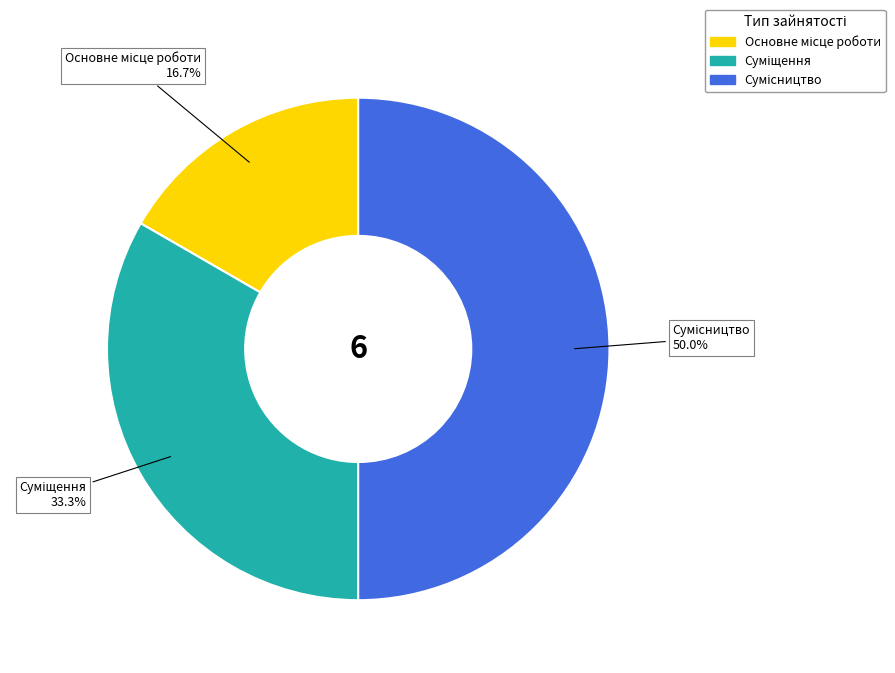

True or false: Суміщення accounts for 33% of the total.

True